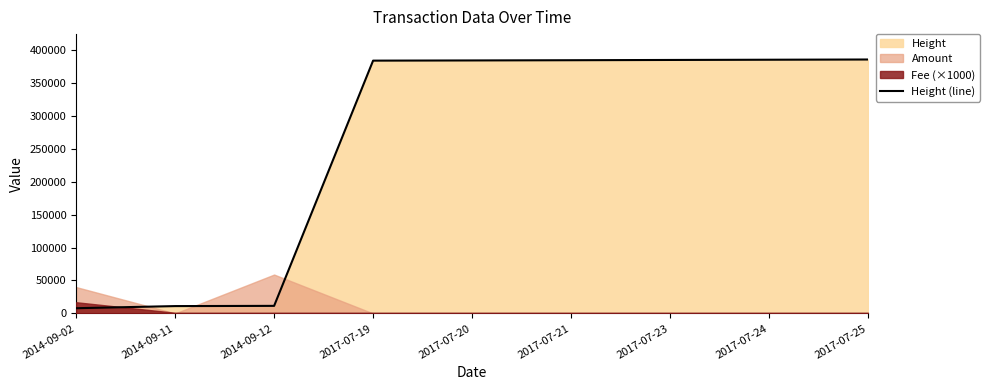

What is the difference between the second highest and minimum values?

377047